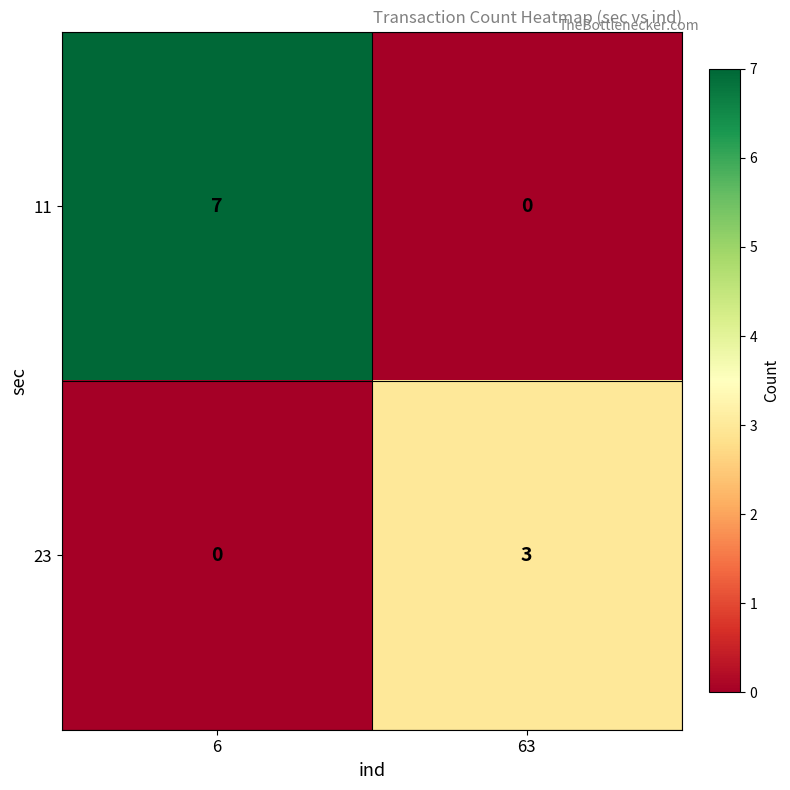

Reading left to right, list all the values displayed in this chart.

11: 6=7	63=0
23: 6=0	63=3